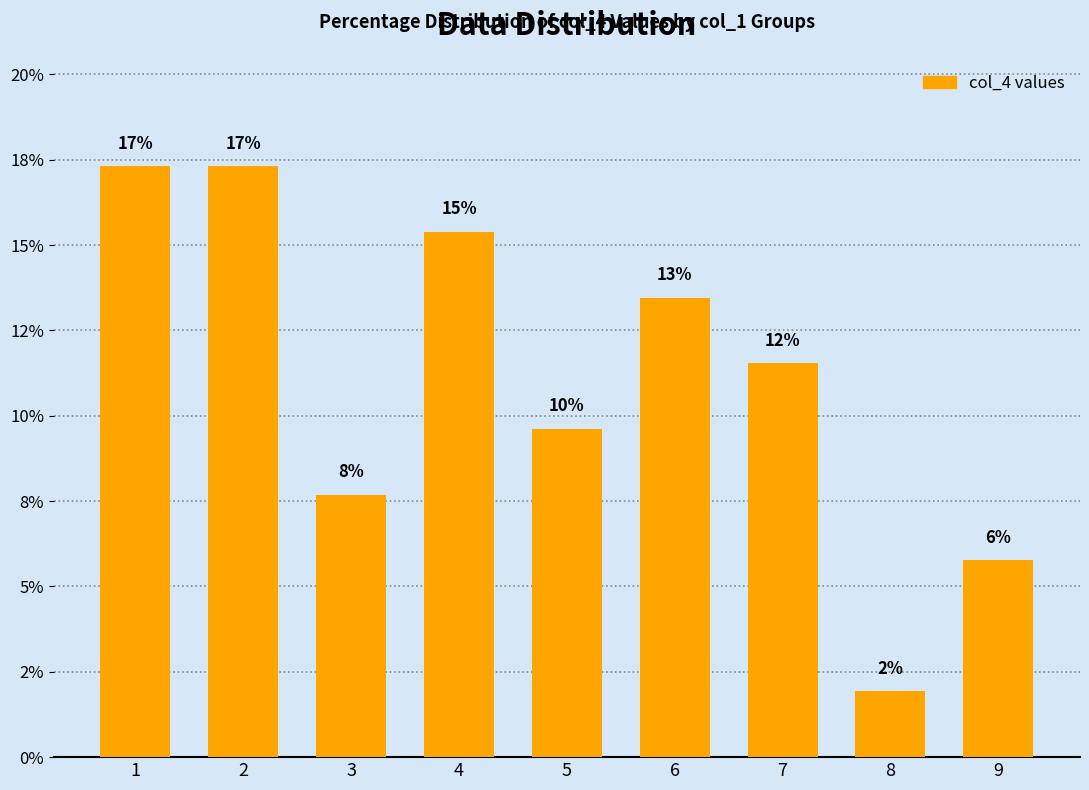

Reading left to right, transcribe all the data shown in this chart.

17.3	17.3	7.7	15.4	9.6	13.5	11.5	1.9	5.8